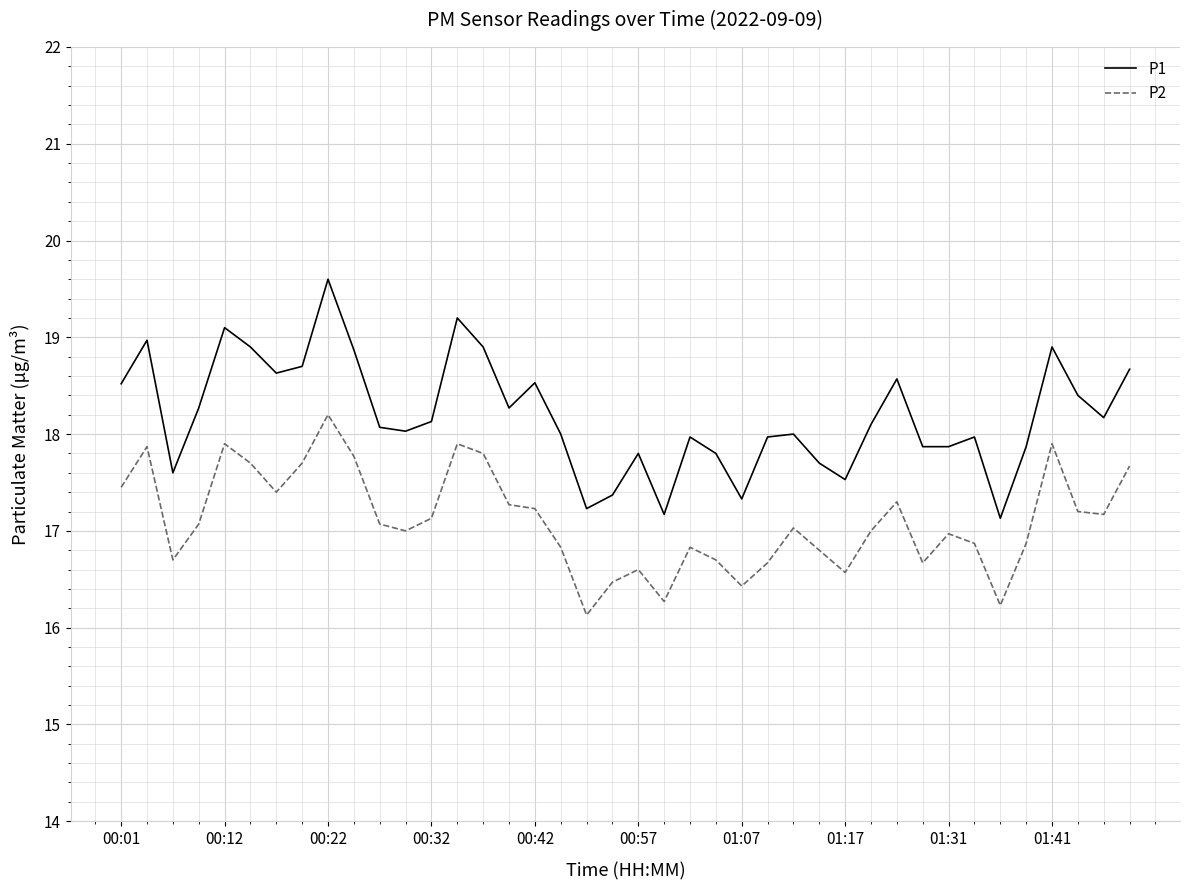

What is the maximum value shown in the chart?

19.6